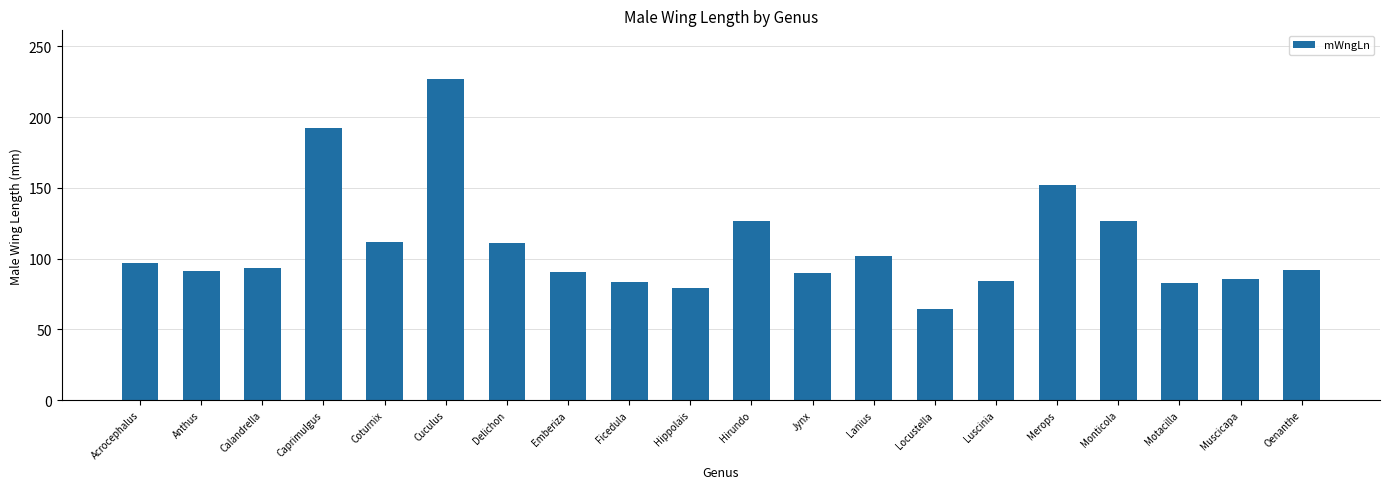

What position from the left is Monticola?

17